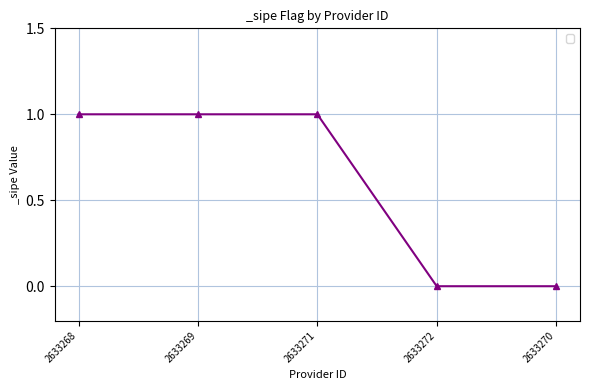

What is the greatest value displayed?

1